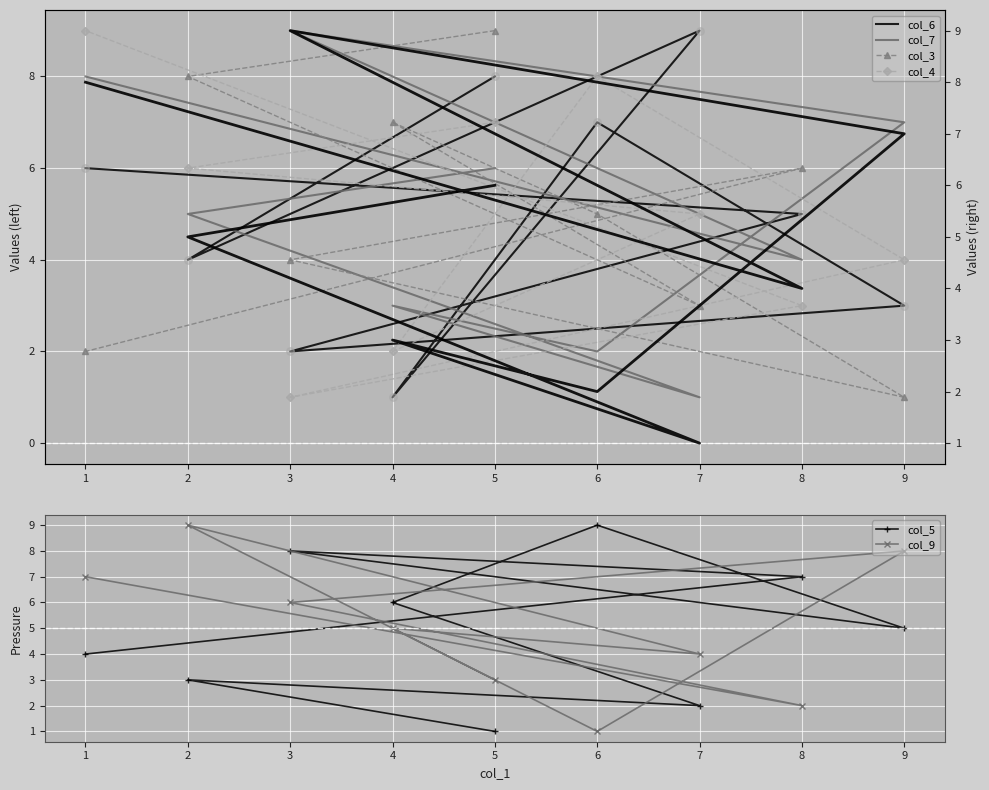

What are all the series names shown in the legend?

col_6, col_7, col_3, col_4, col_5, col_9